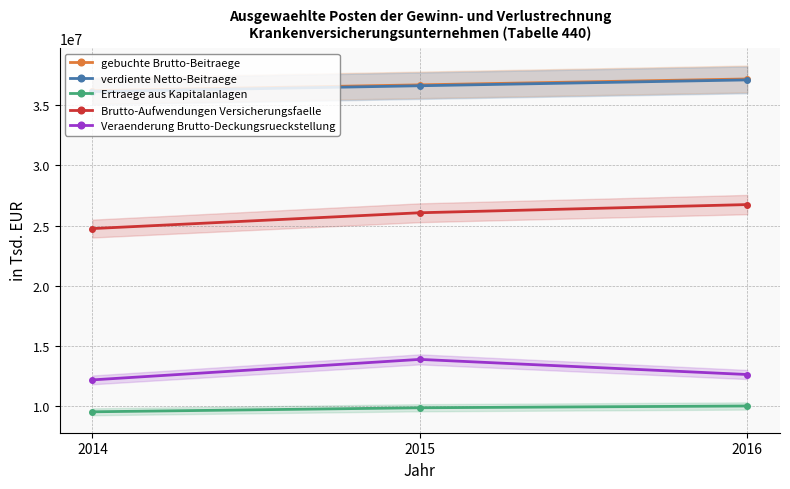

What are all the series names shown in the legend?

gebuchte Brutto-Beitraege, verdiente Netto-Beitraege, Ertraege aus Kapitalanlagen, Brutto-Aufwendungen Versicherungsfaelle, Veraenderung Brutto-Deckungsrueckstellung